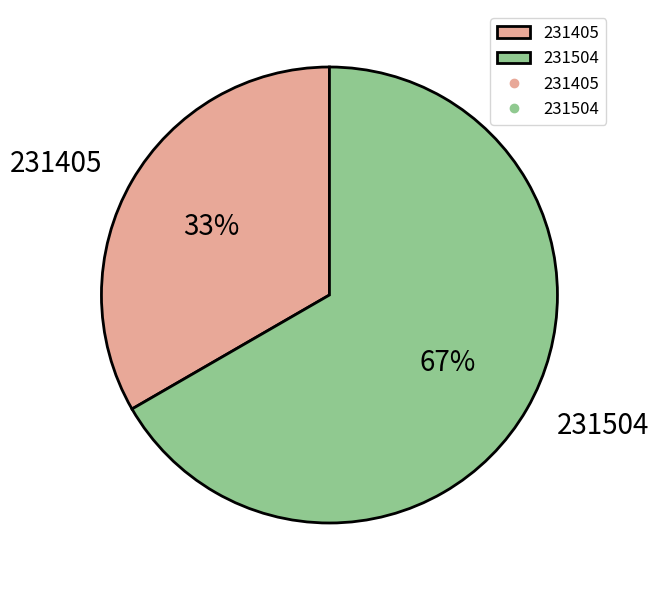

What is the largest slice in the pie chart?

231504